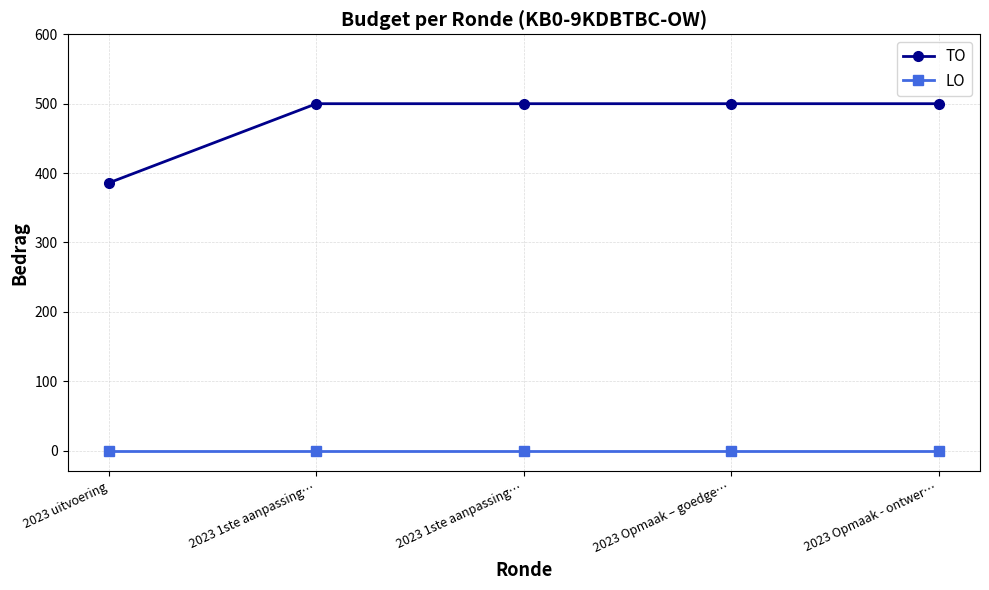

Is this an area chart (filled region under the line)?

No